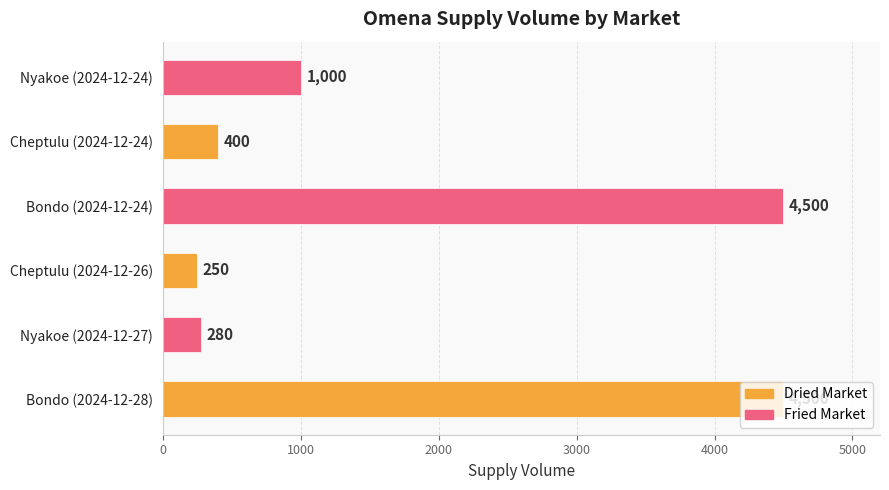

At which label is the value closest to 2375?

Nyakoe (2024-12-24)